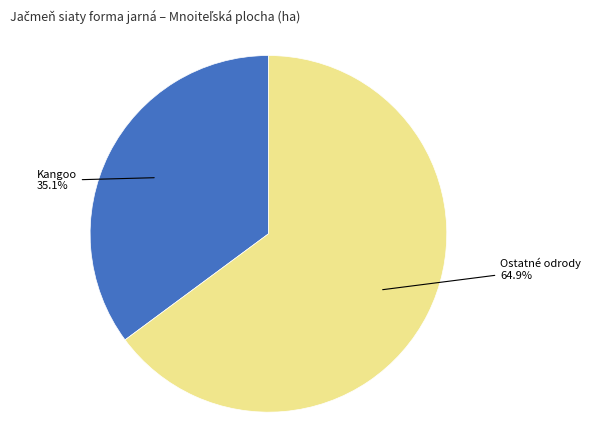

Is there any slice that represents more than half of the pie?

Yes